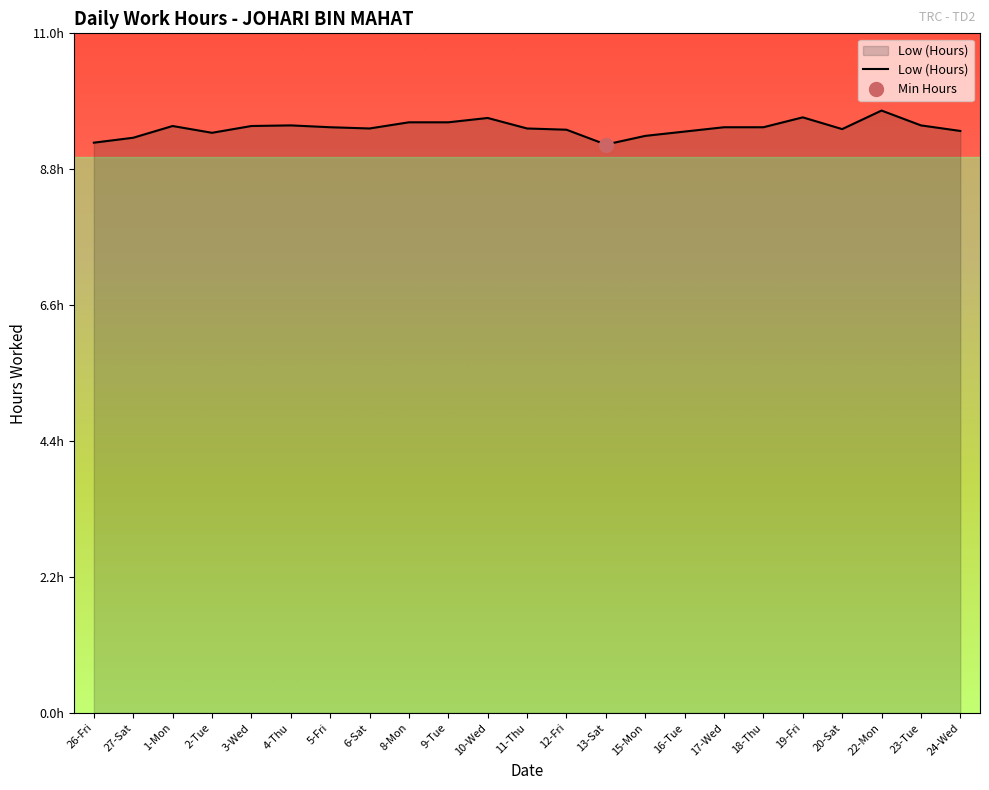

What is the difference between the second highest and minimum values?

0.4